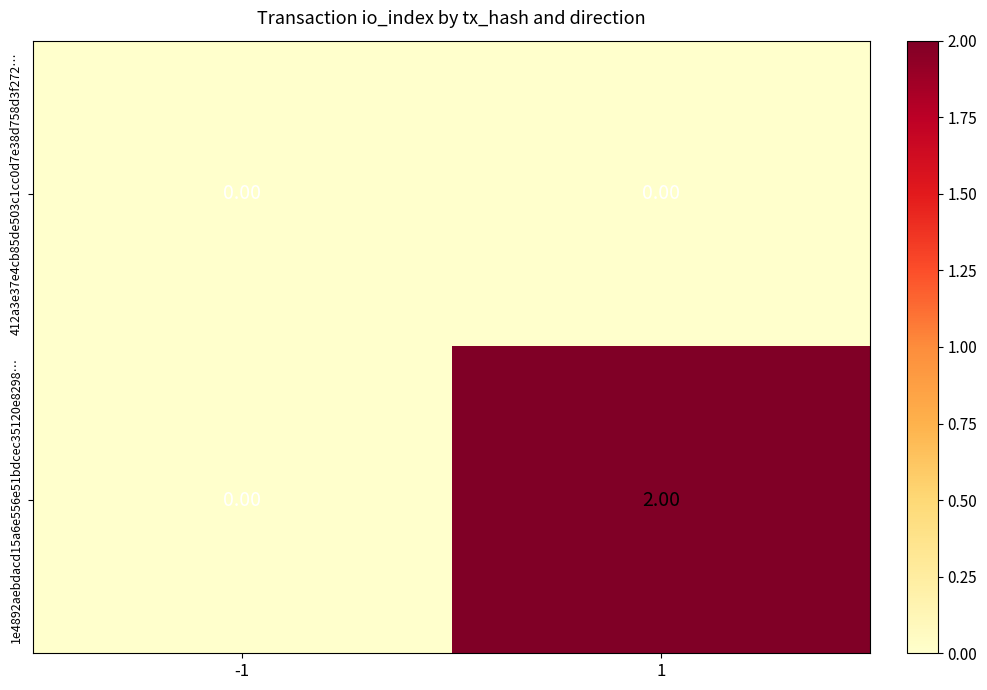

Which series changed the most between -1 and 1?

1e4892aebdacd15a6e556e51bdcec35120e8298…